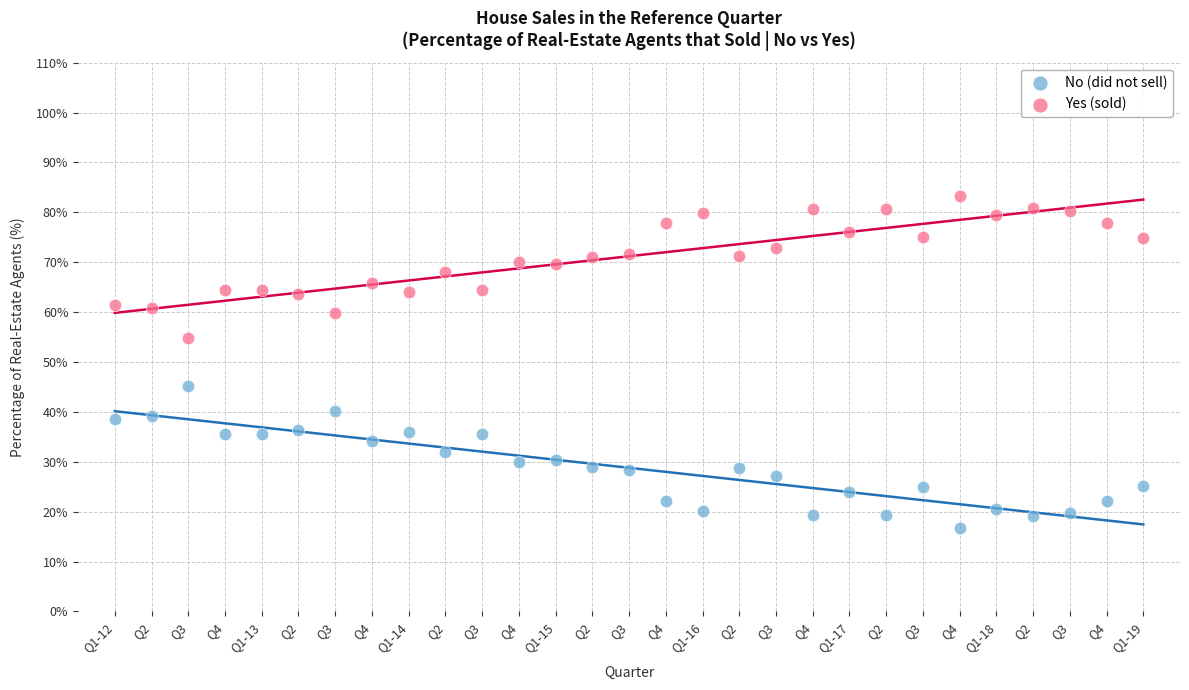

Across all data points, what is the range of X values (max minus min)?

28.0